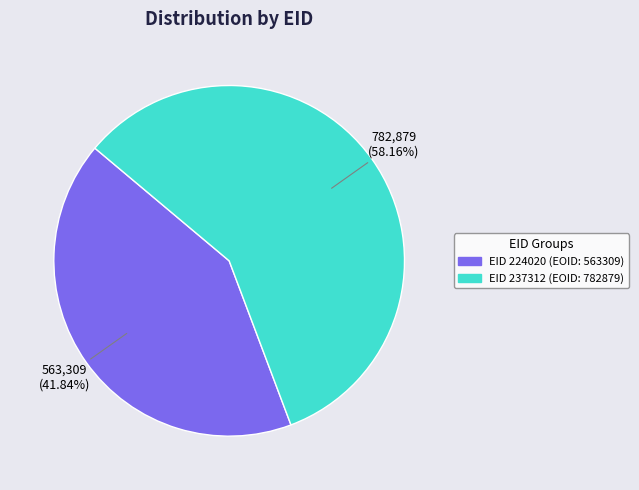

Is there any slice that represents more than half of the pie?

Yes